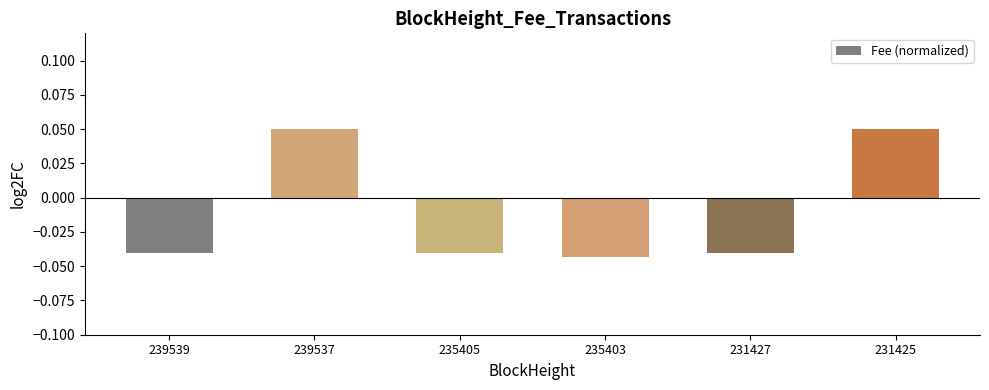

How many values are below zero?

4